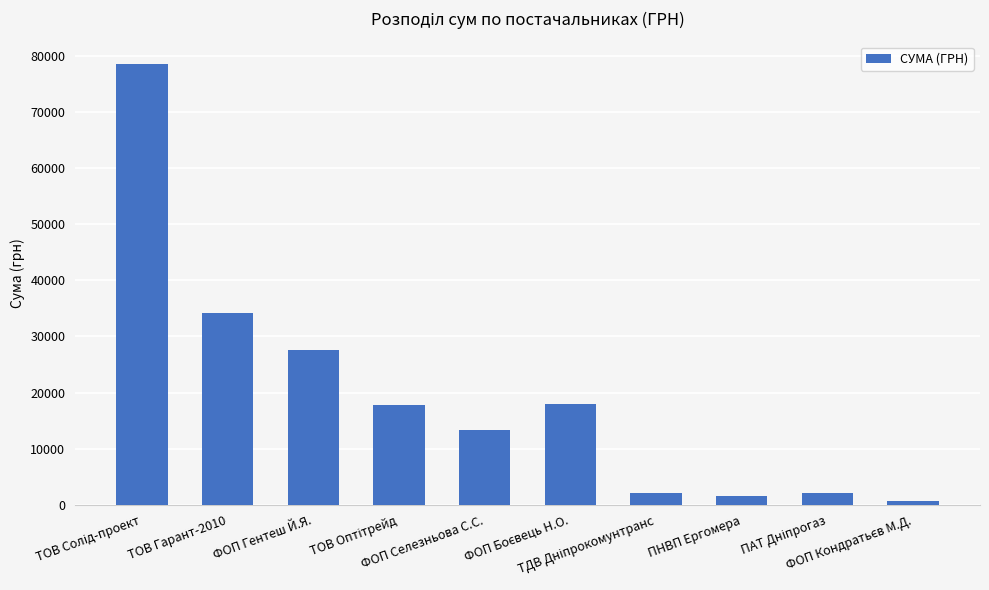

What is the greatest value displayed?

78600